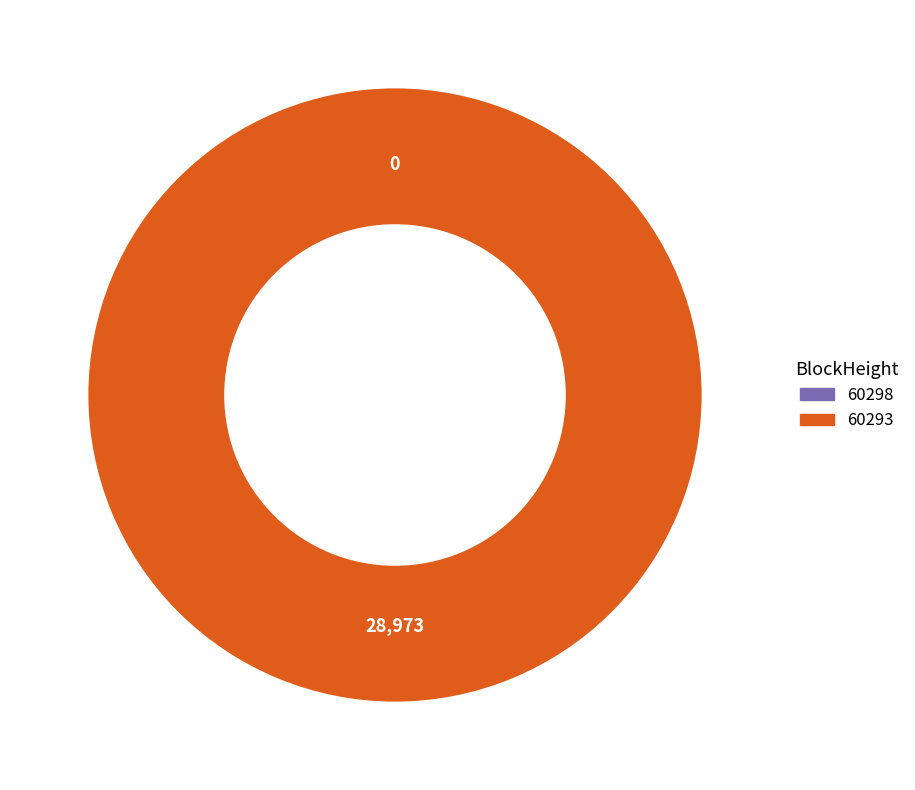

What percentage do 60293 and 60298 together represent?

100.0%